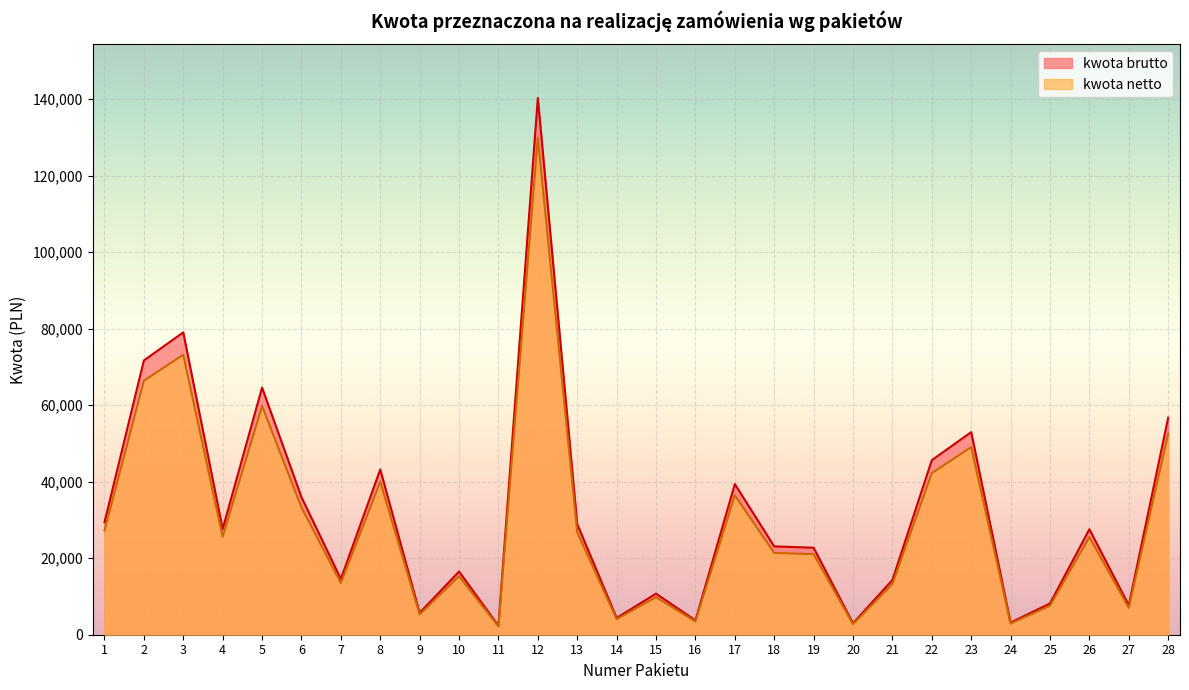

How many series are shown in this chart?

2